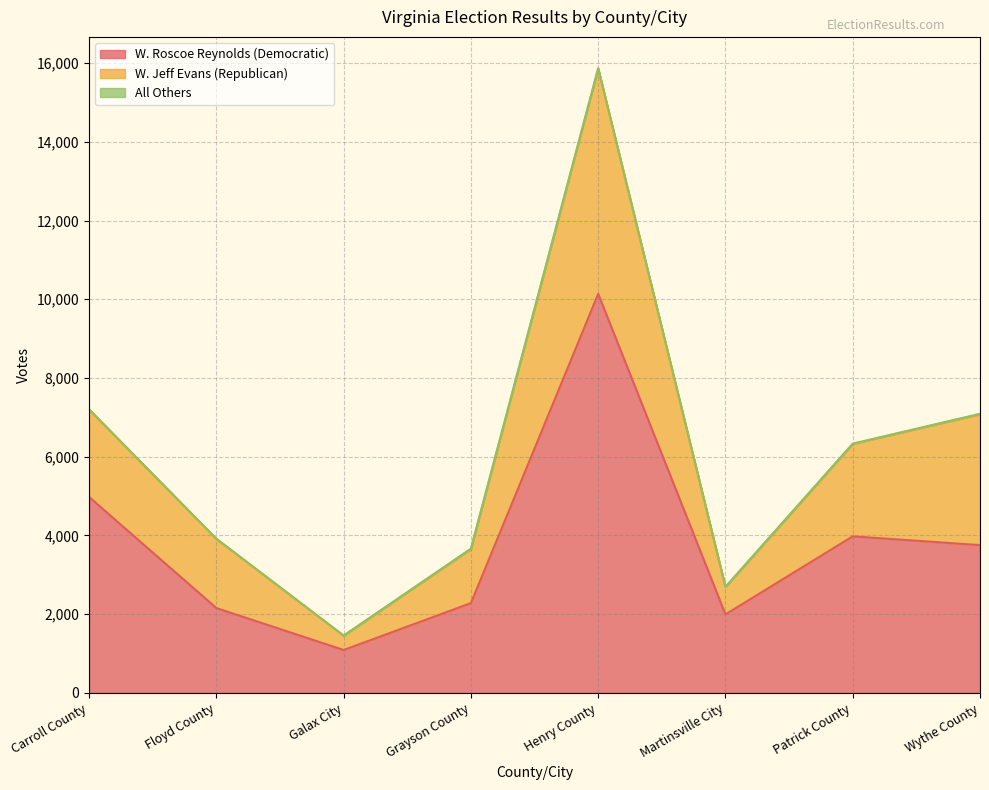

Rank the categories by All Others value from lowest to highest.

Galax City, Martinsville City, Patrick County, Carroll County, Floyd County, Grayson County, Wythe County, Henry County